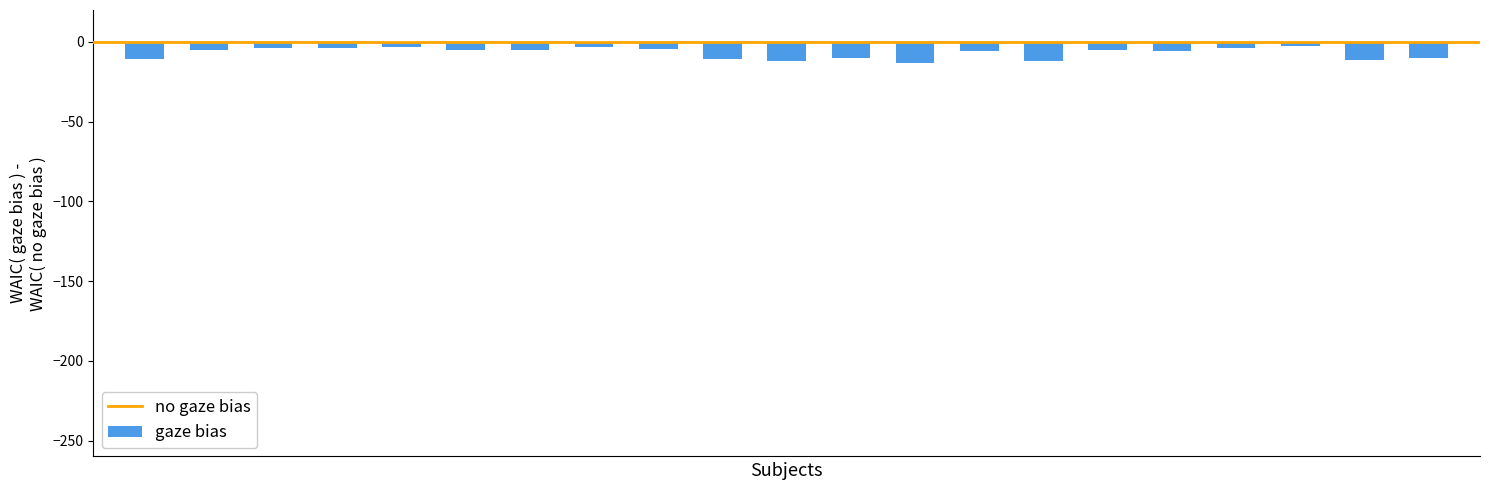

What is the difference between the maximum and minimum values?

11.1